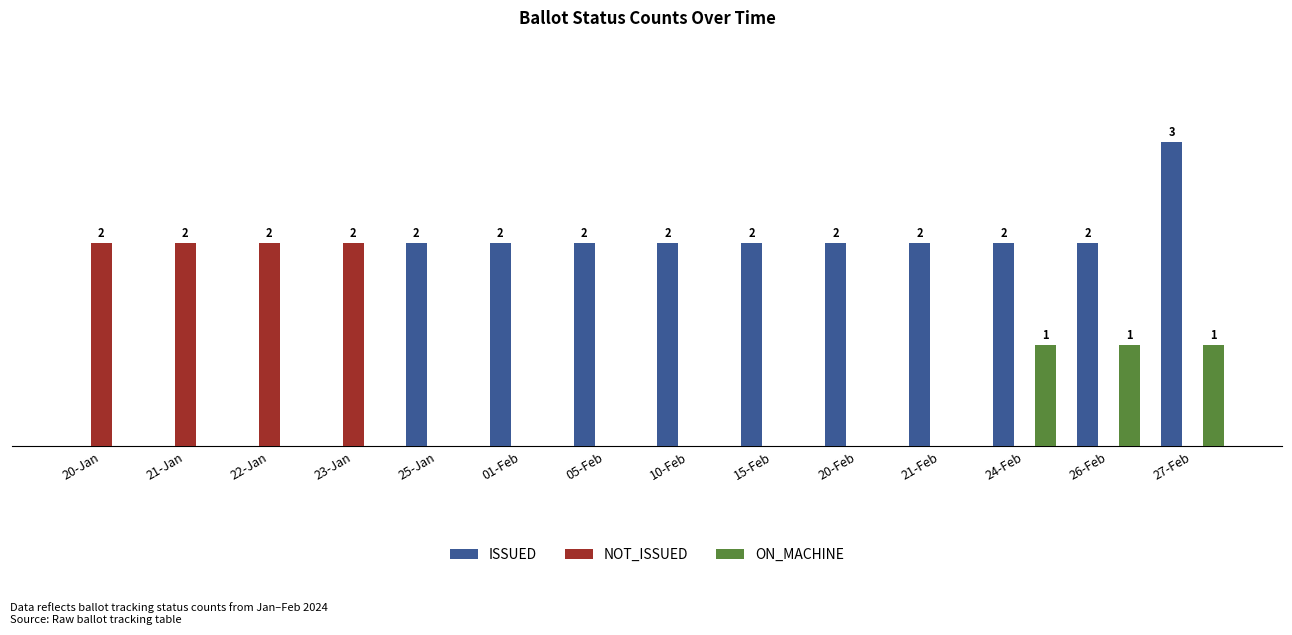

Are the bars grouped side by side (vs. stacked)?

Yes